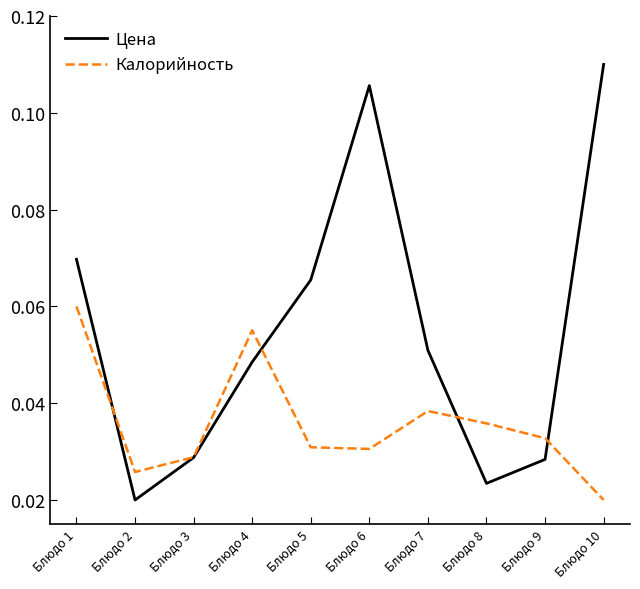

Where is the first local maximum for Цена?

Блюдо 6